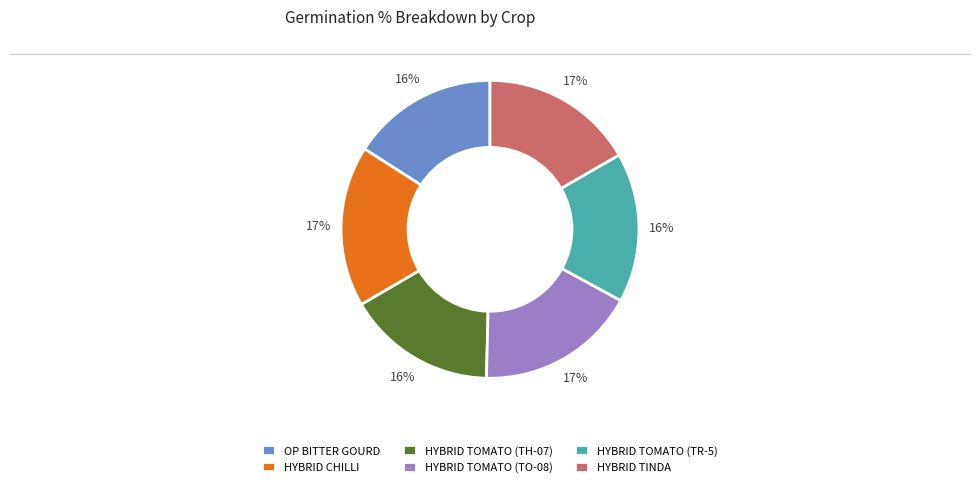

Is the sum of HYBRID TOMATO (TH-07) and HYBRID TINDA greater than half?

No